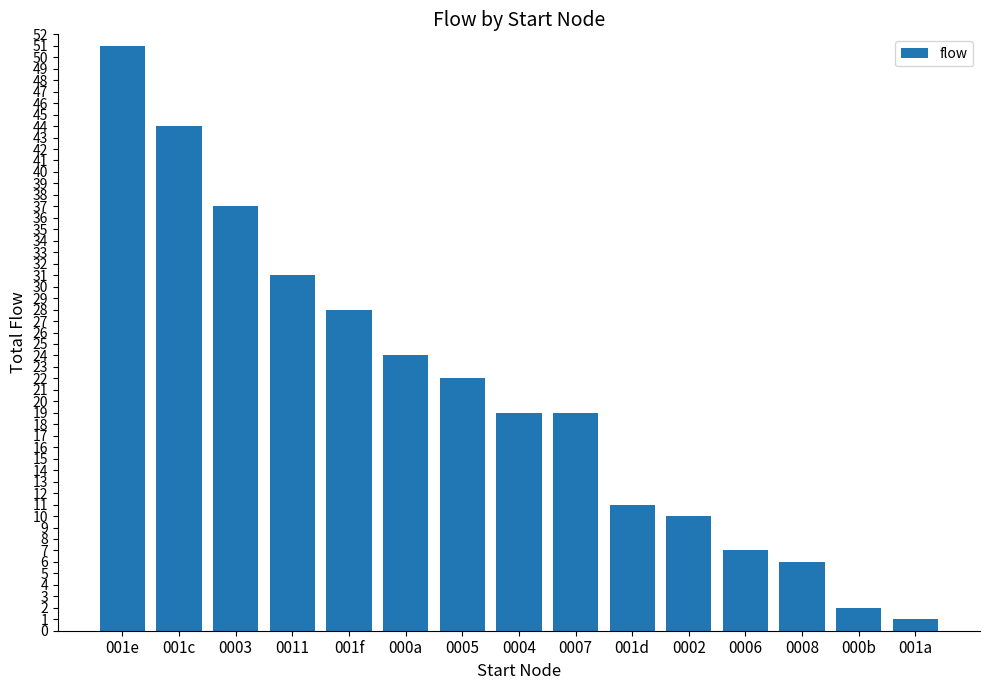

What position from the right is 0002?

5